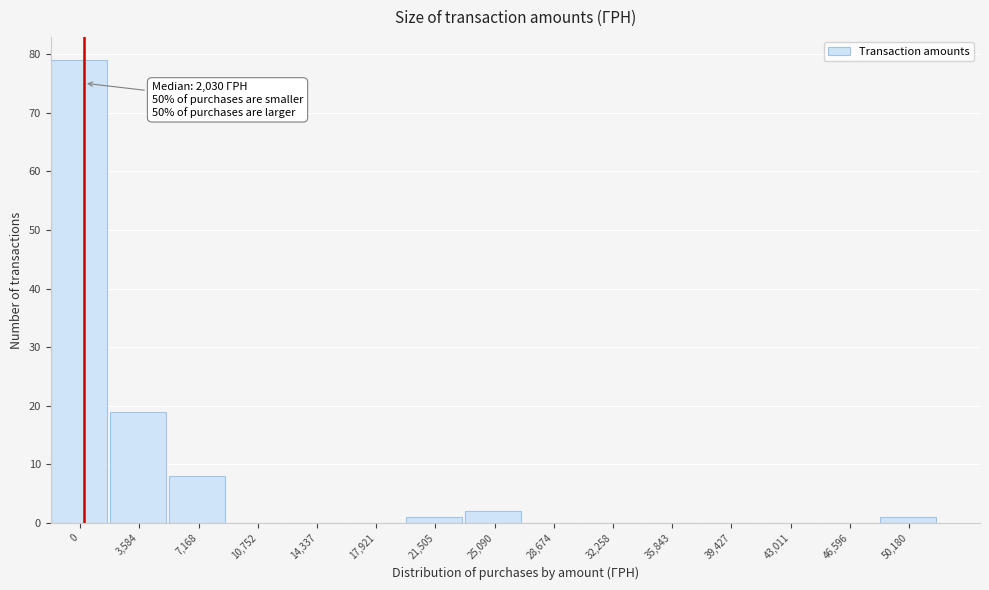

Reading left to right, what are all the values shown in this chart?

0=79	3,584=19	7,168=8	10,752=0	14,337=0	17,921=0	21,505=1	25,090=2	28,674=0	32,258=0	35,843=0	39,427=0	43,011=0	46,596=0	50,180=1